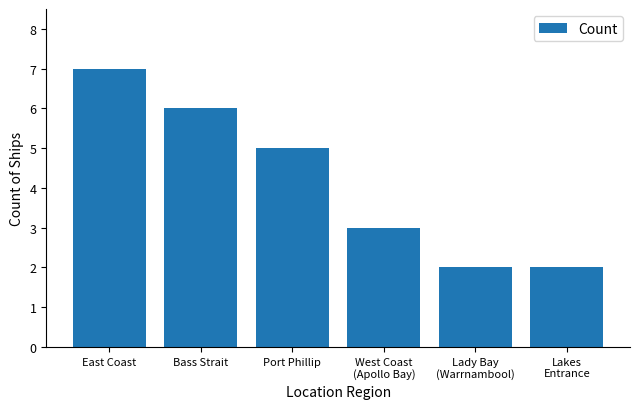

At which label does the data first exceed 5?

East Coast